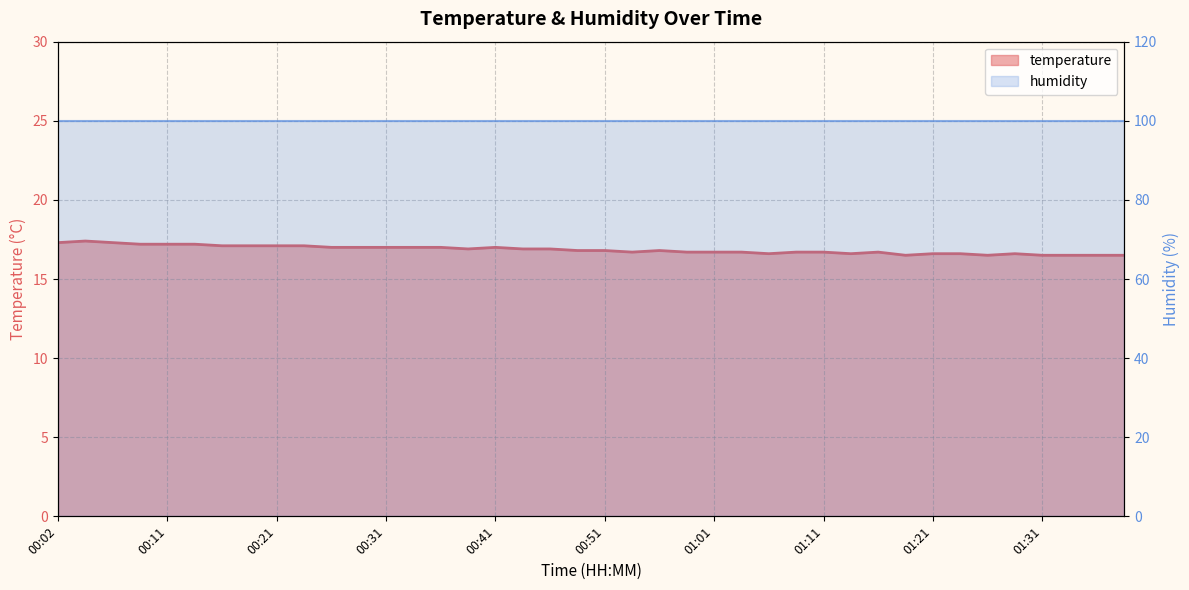

How many lines are shown in the chart?

2